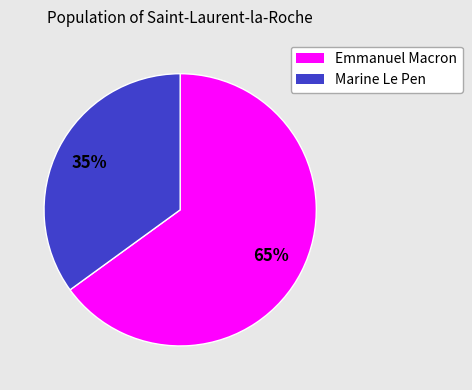

How many segments does this pie chart have?

2